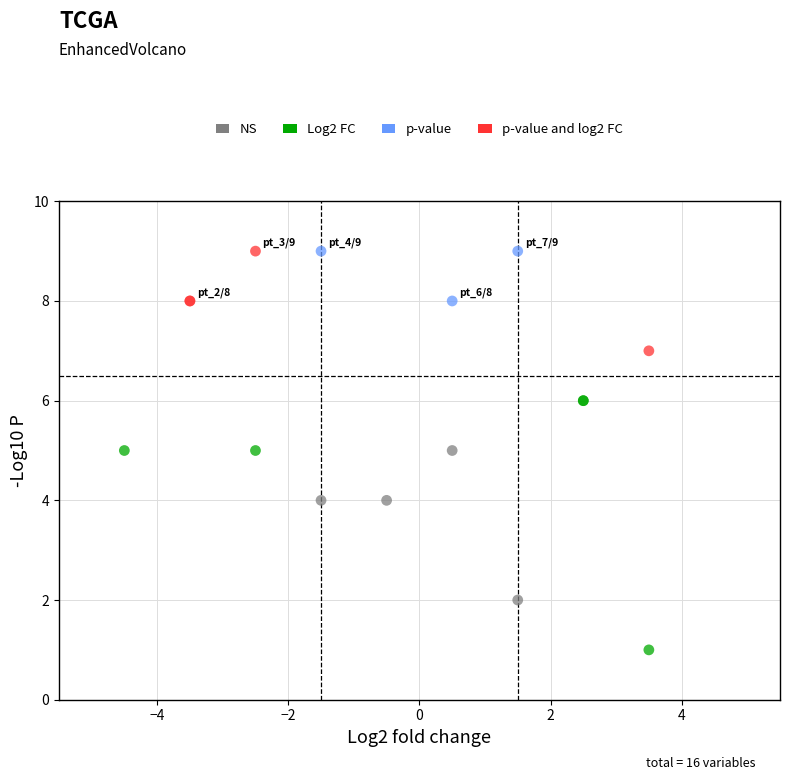

What are all the series names shown in the legend?

NS, Log2 FC, p-value, p-value and log2 FC